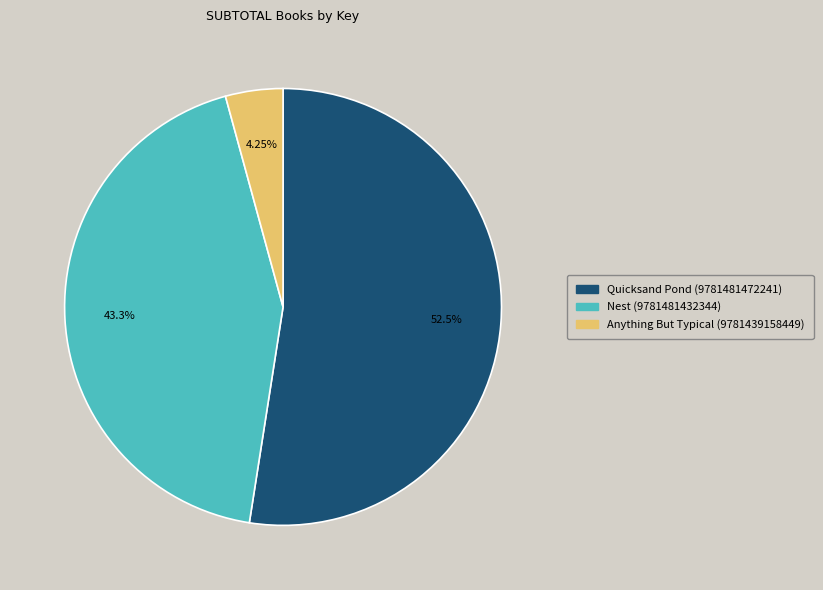

What portion of the pie excludes Anything But Typical (9781439158449)?

95.8%